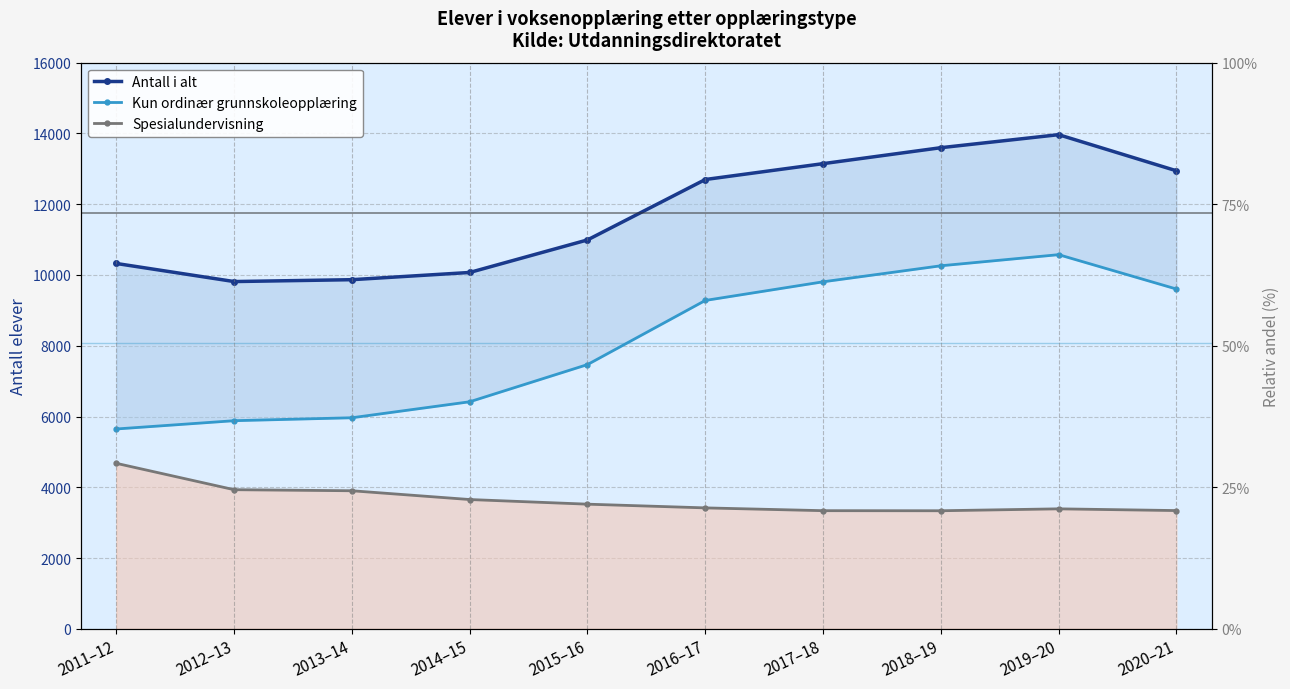

Which label corresponds to the largest value in the chart?

2019–20